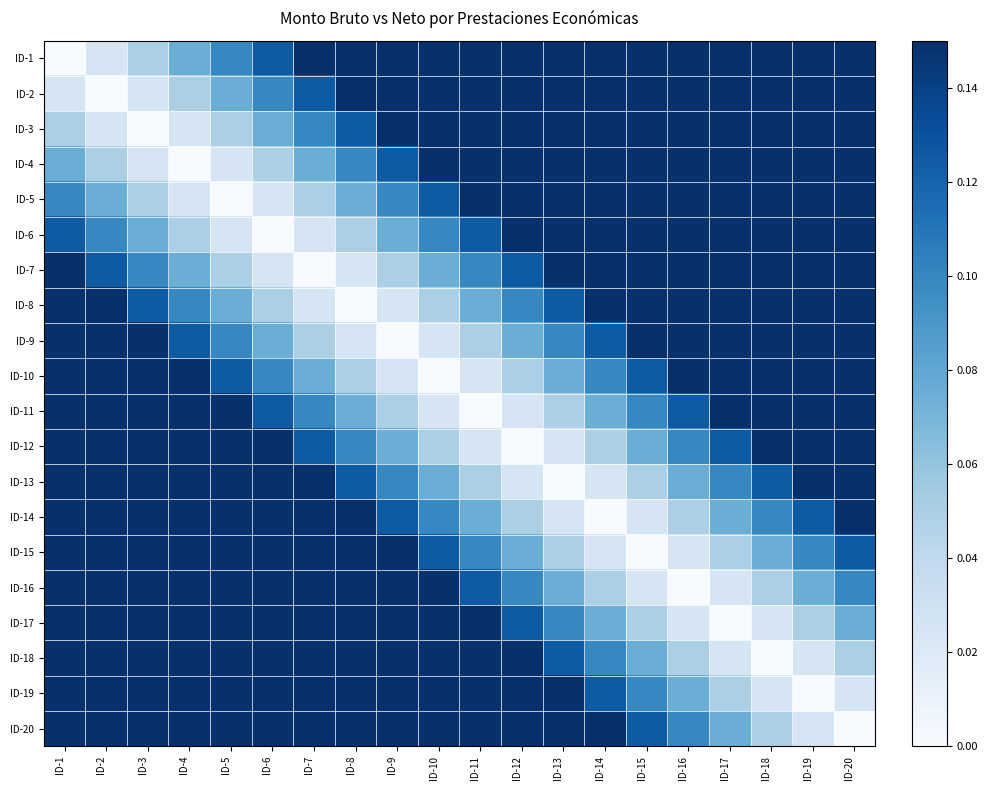

List the series in order of their peak value, lowest first.

ID-1, ID-2, ID-3, ID-4, ID-5, ID-6, ID-7, ID-8, ID-9, ID-10, ID-11, ID-12, ID-13, ID-14, ID-15, ID-16, ID-17, ID-18, ID-19, ID-20